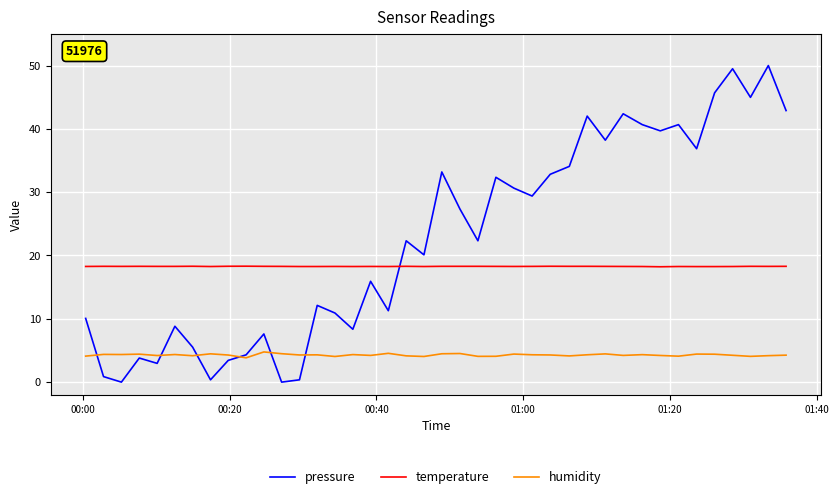

Rank the series by their maximum value, from lowest to highest.

humidity, temperature, pressure